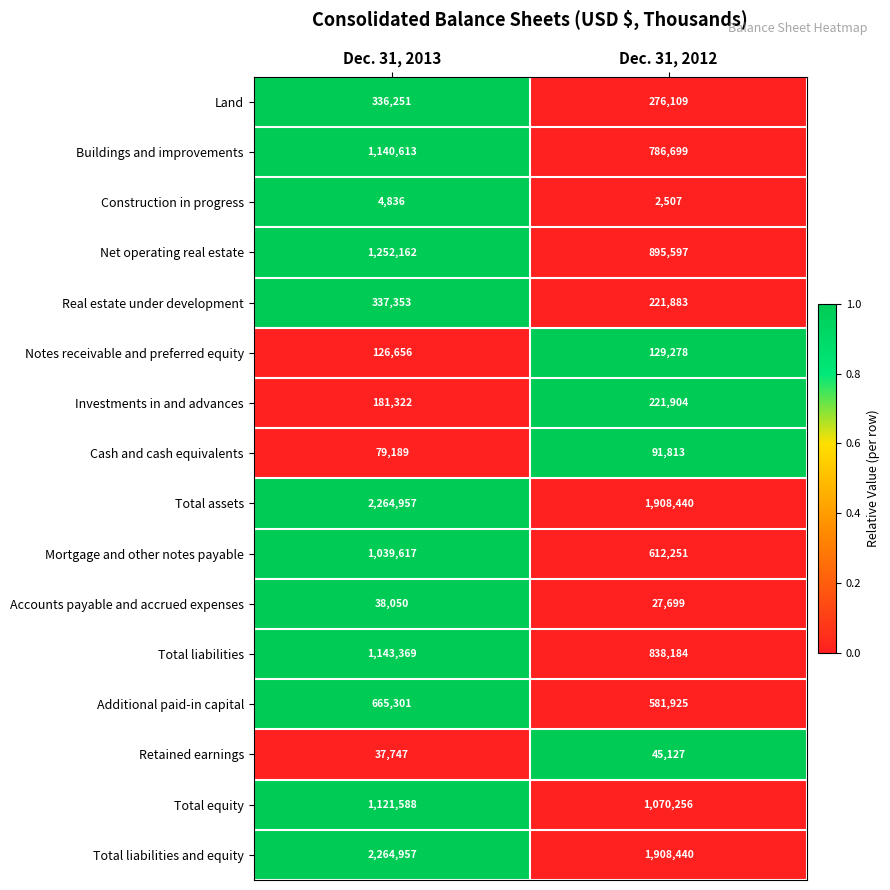

At which category is the sum across all series the highest?

Dec. 31, 2013